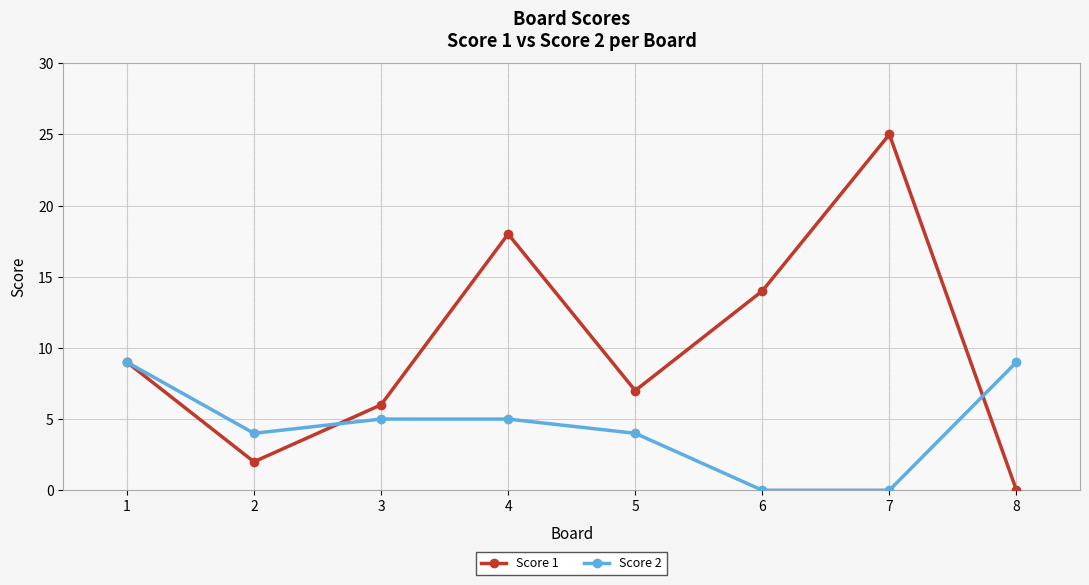

What is the average value of the Score 1 series?

10